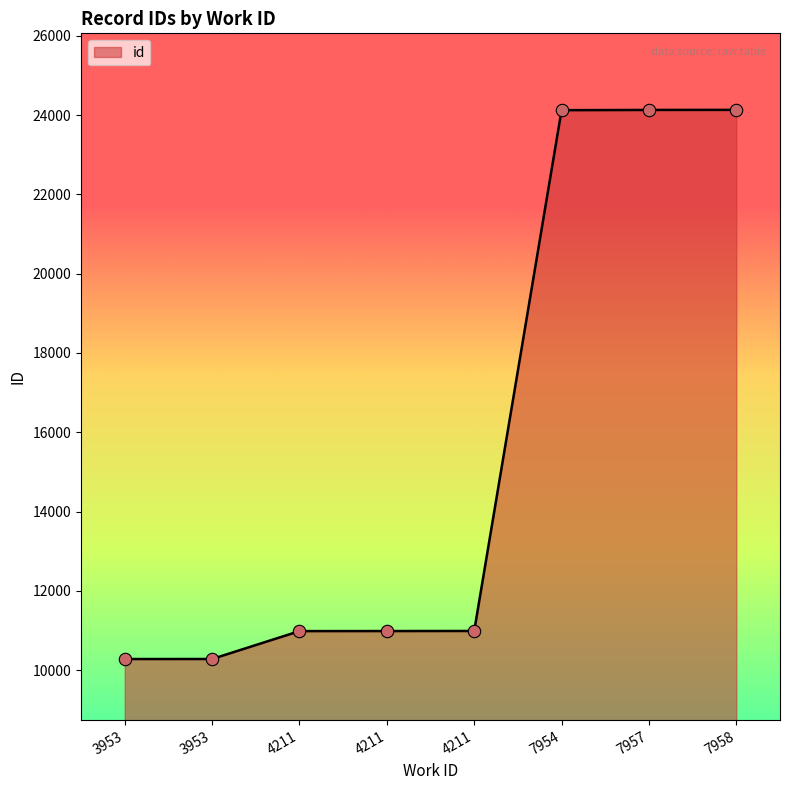

What is the ratio of the value at 3953 to the value at 3953?

1.0